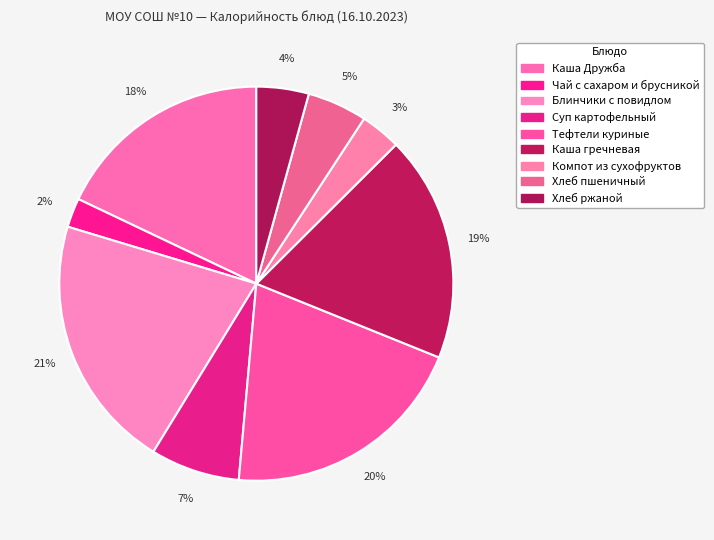

Is it true that Тефтели куриные is 20% of the pie?

True